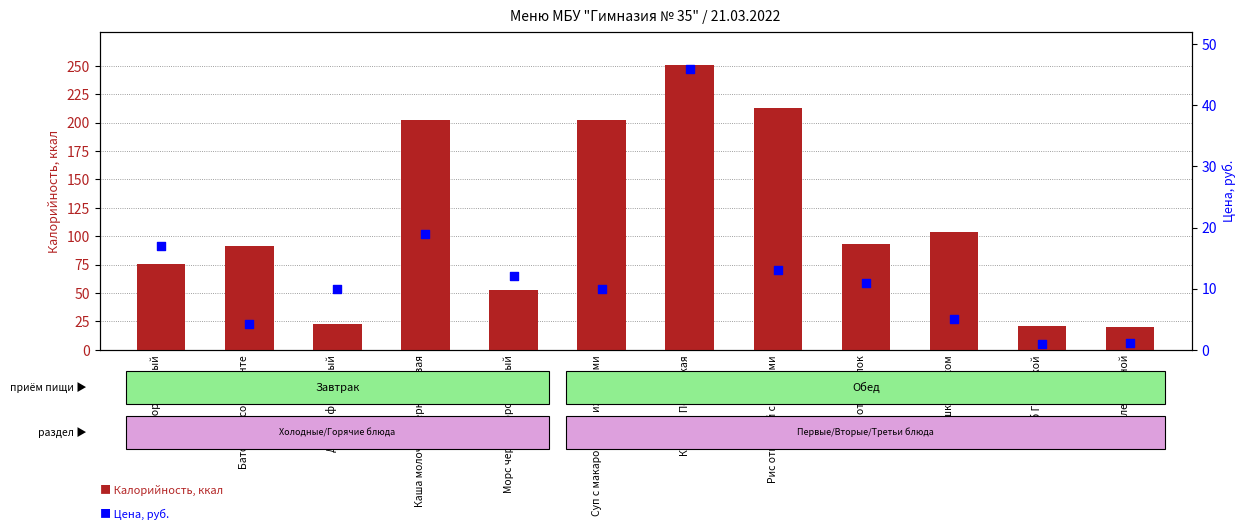

Which series has the widest spread of Y values?

Калорийность